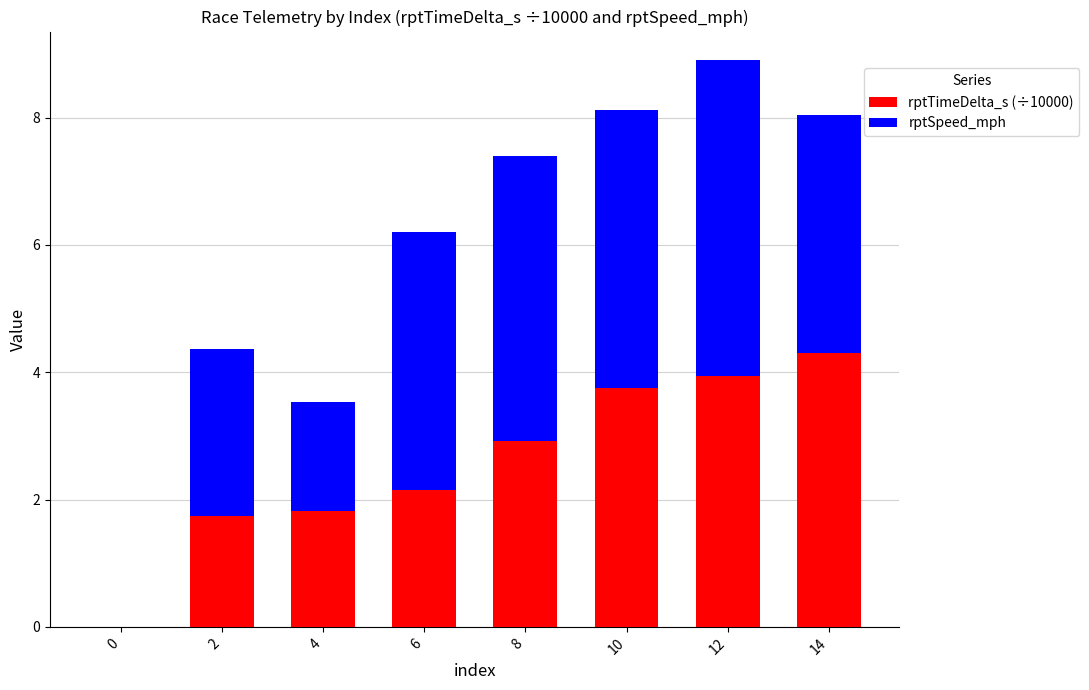

How many data points in rptTimeDelta_s (÷10000) are above 2?

5